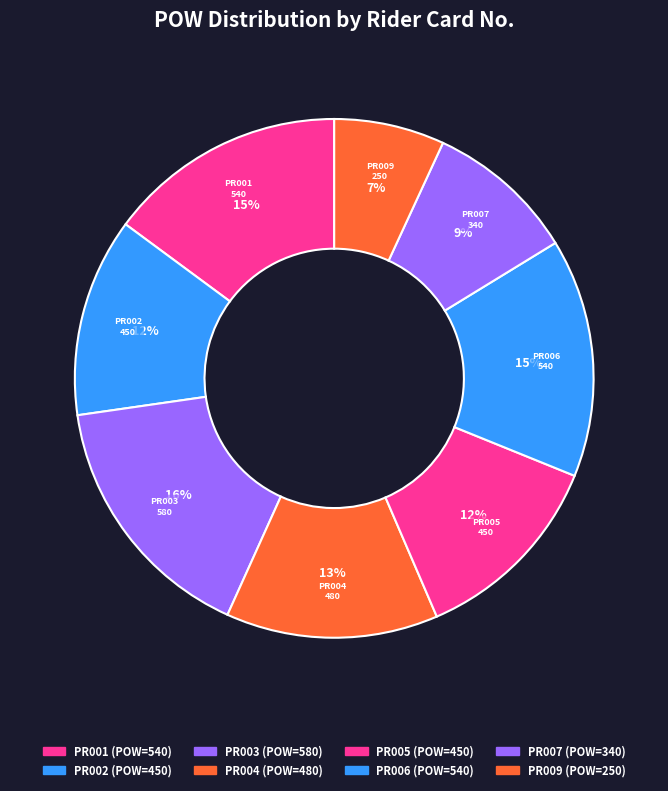

To the nearest percent, what is the difference between the largest and smallest slice percentages?

9%